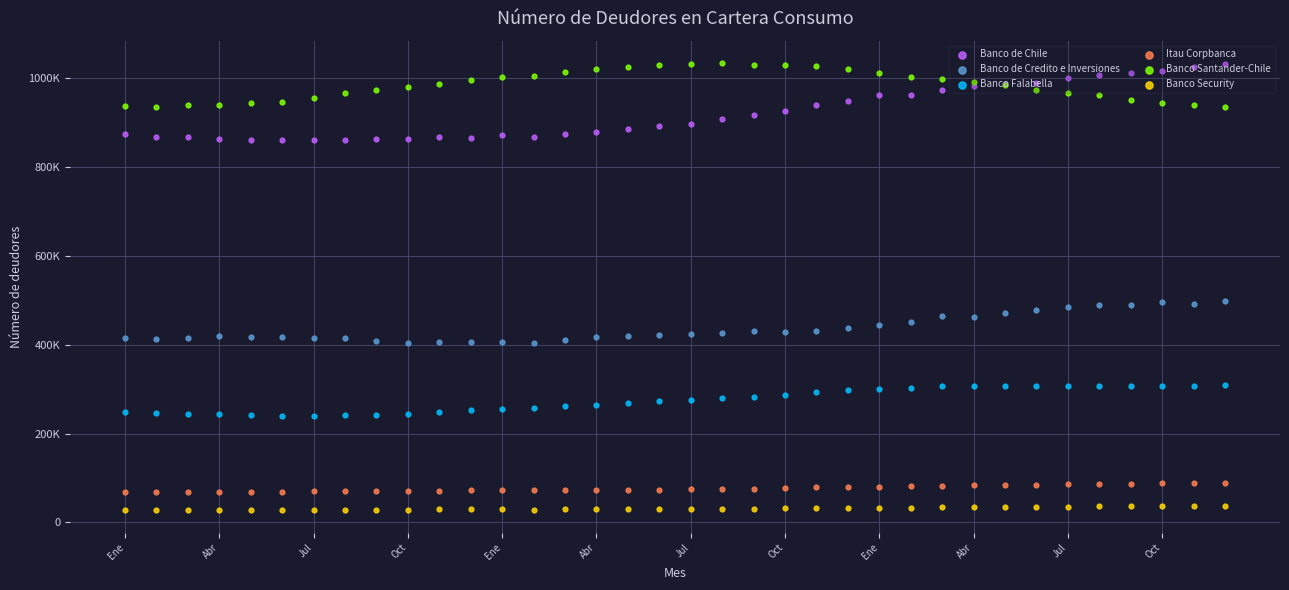

Which series contains the highest Y value?

Banco Santander-Chile